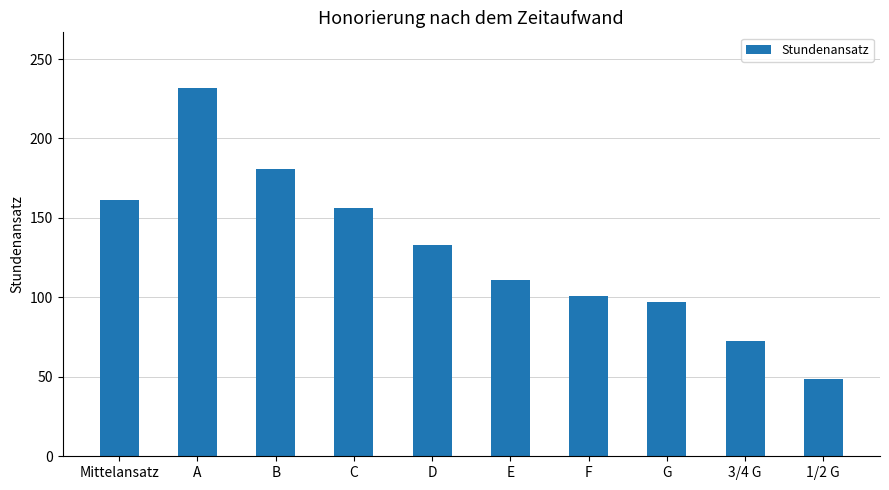

Does the chart contain stacked bars?

No